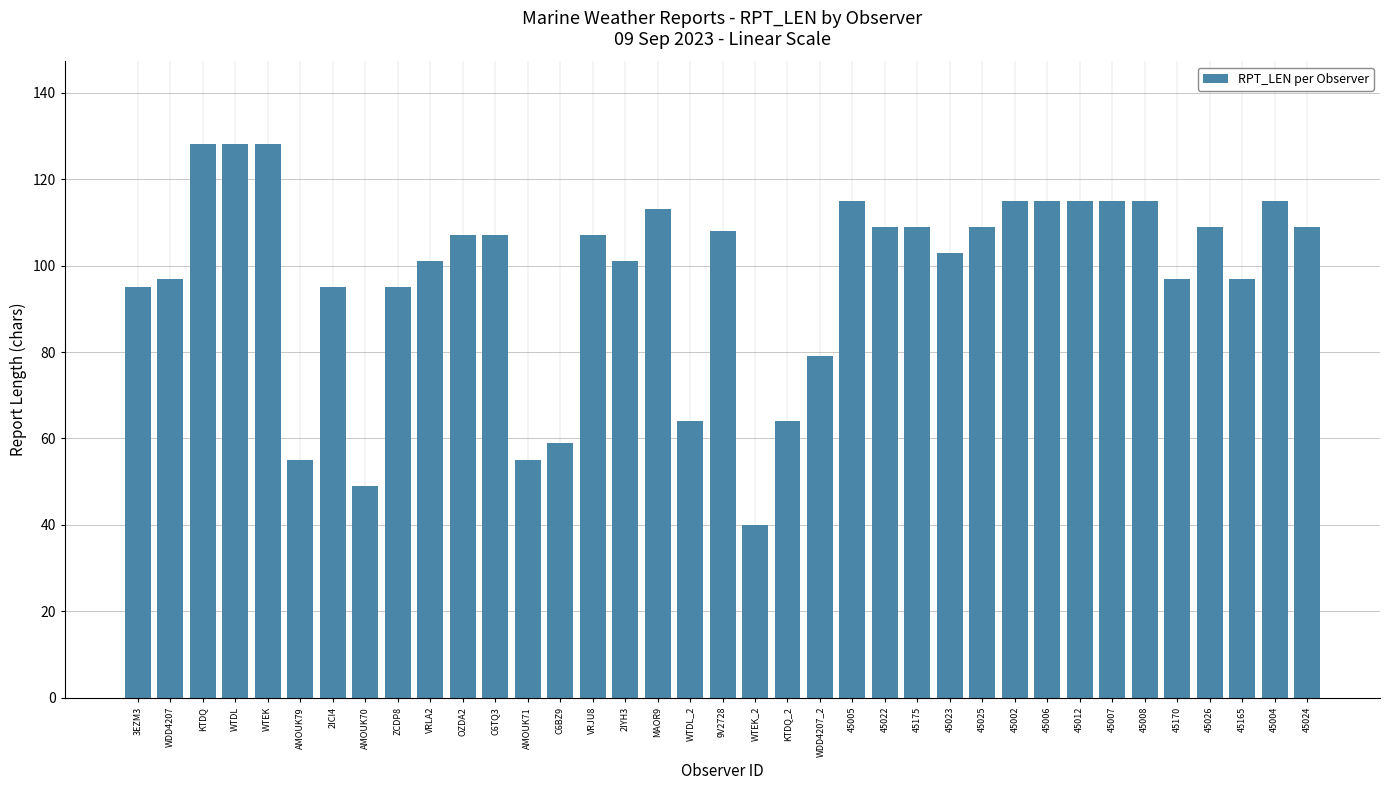

What is the label of the 15th bar from the left?

VRJU8